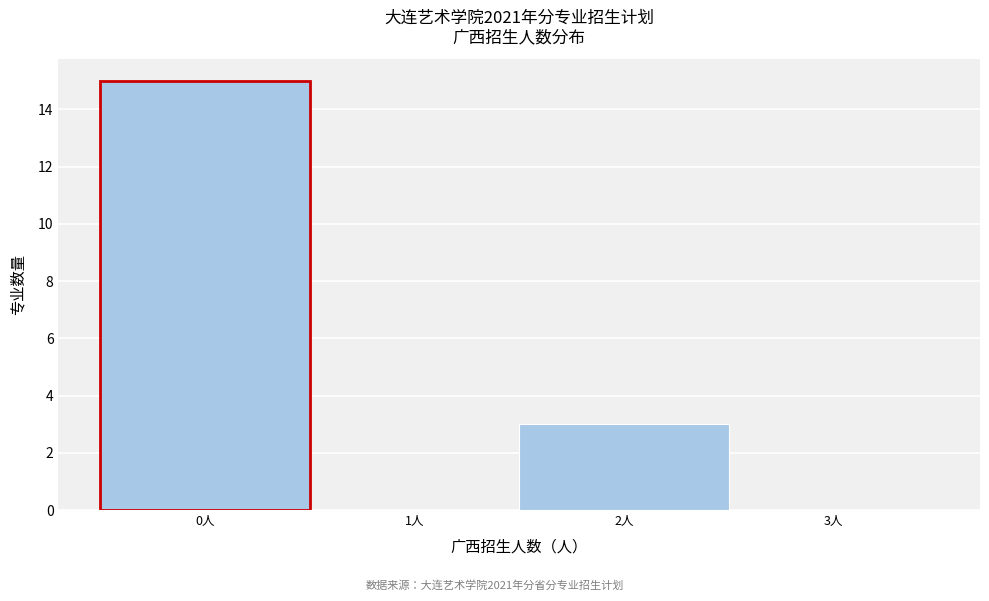

Reading left to right, transcribe this chart: for each bar, give the range it covers on the x-axis and its height. The values are not printed on the chart, so give them approximately, as read against the axis.

-0.5 to 0.5: 15
0.5 to 1.5: 0
1.5 to 2.5: 3
2.5 to 3.5: 0